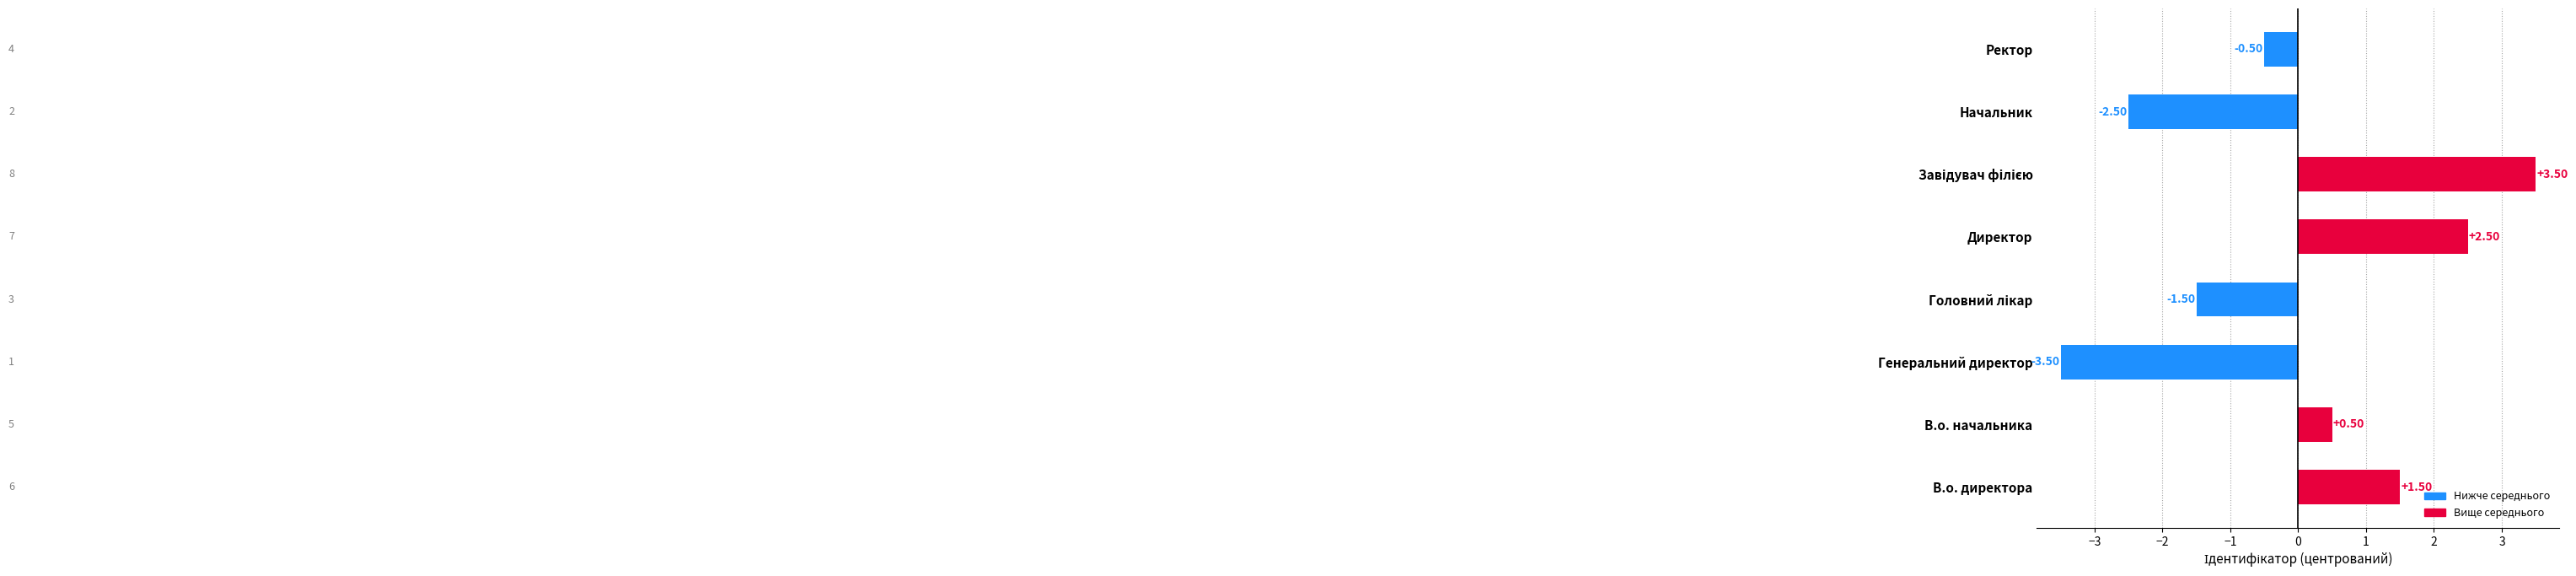

What is the maximum value shown in the chart?

3.5